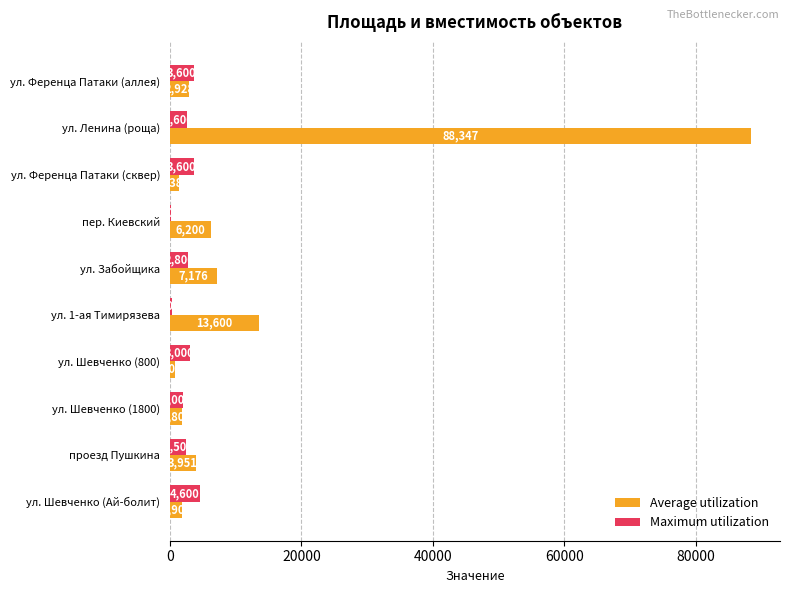

The Maximum utilization series shows 2000 at ул. Шевченко (1800). True or false?

True